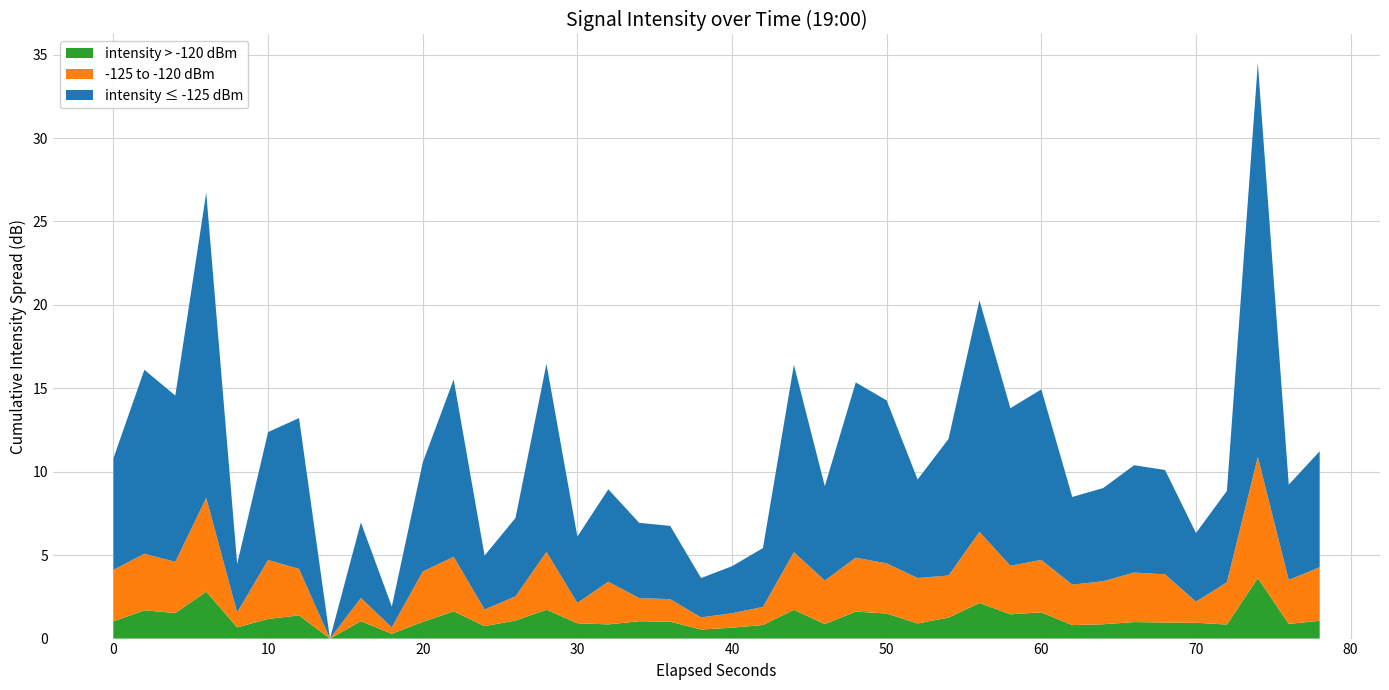

True or false: intensity > -120 dBm has a value of 0.9 at 70.

True